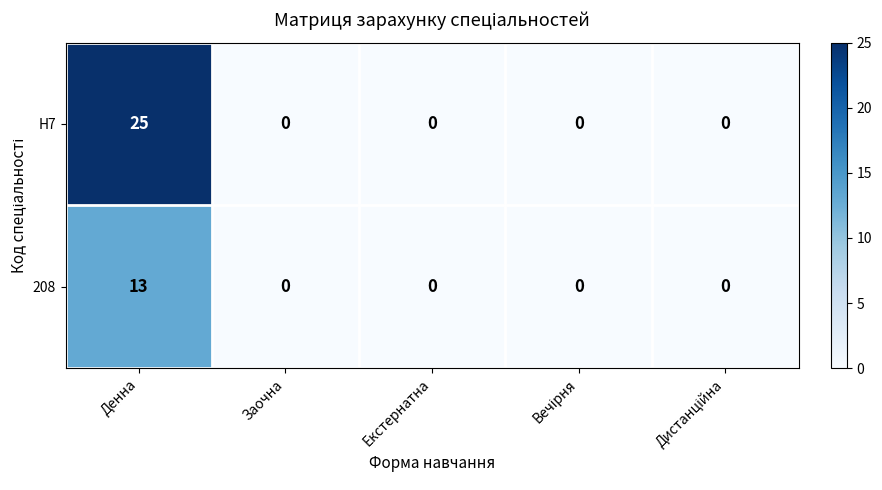

Which series has the largest range (max minus min)?

H7